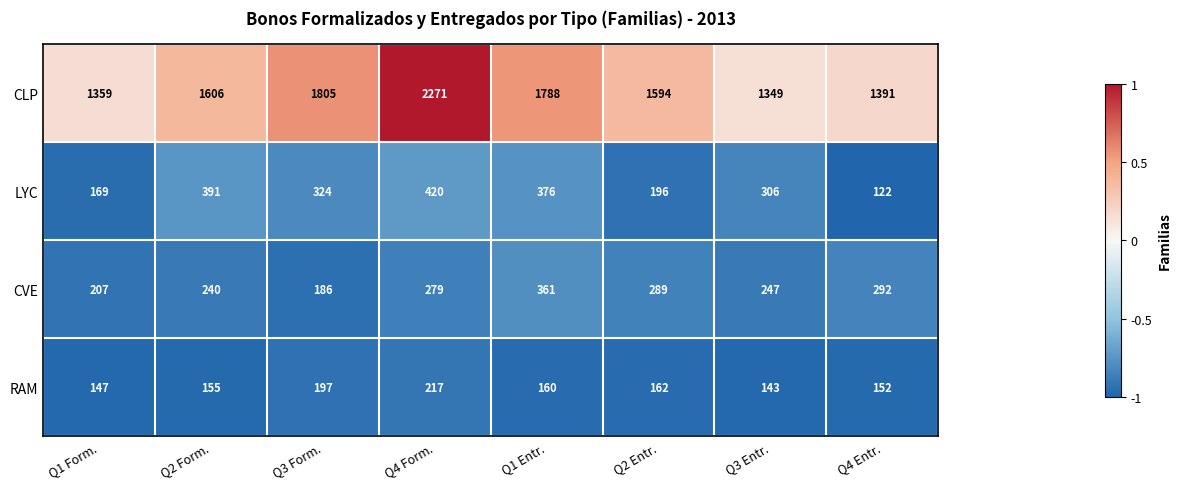

What is the difference between the LYC values at Q2 Entr. and Q4 Entr.?

74